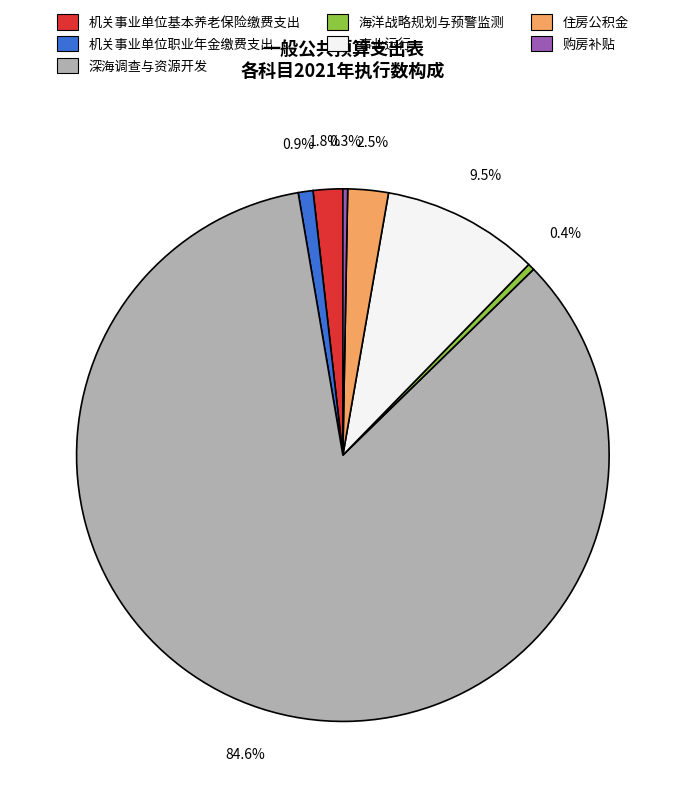

Approximately how many times larger is the value at 住房公积金 compared to 事业运行?

0.3